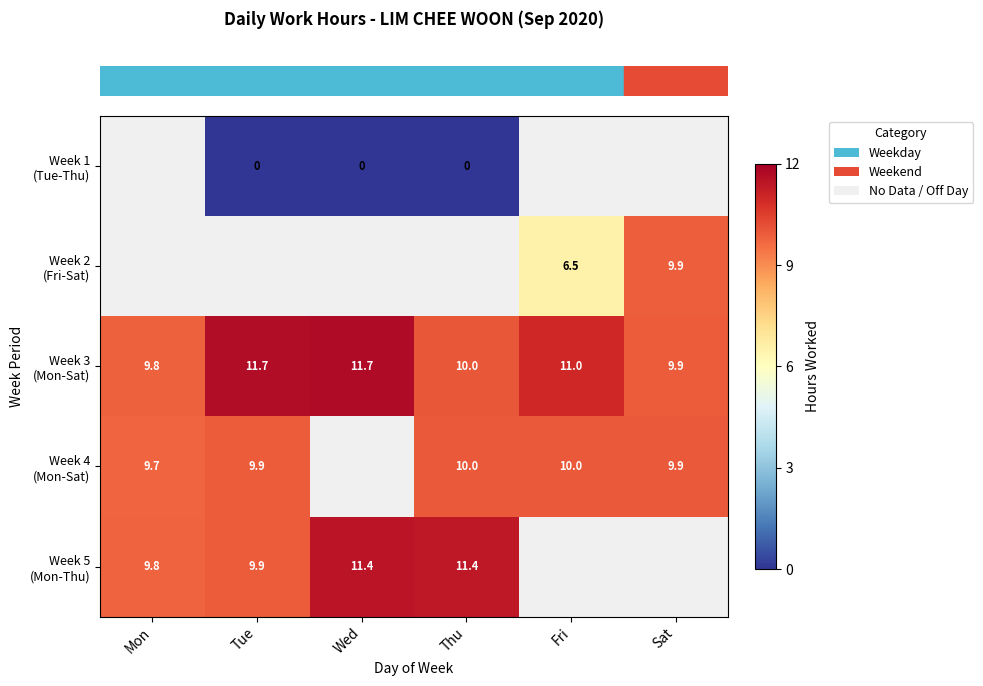

What is the spread (max minus min) of values at Wed?

11.7